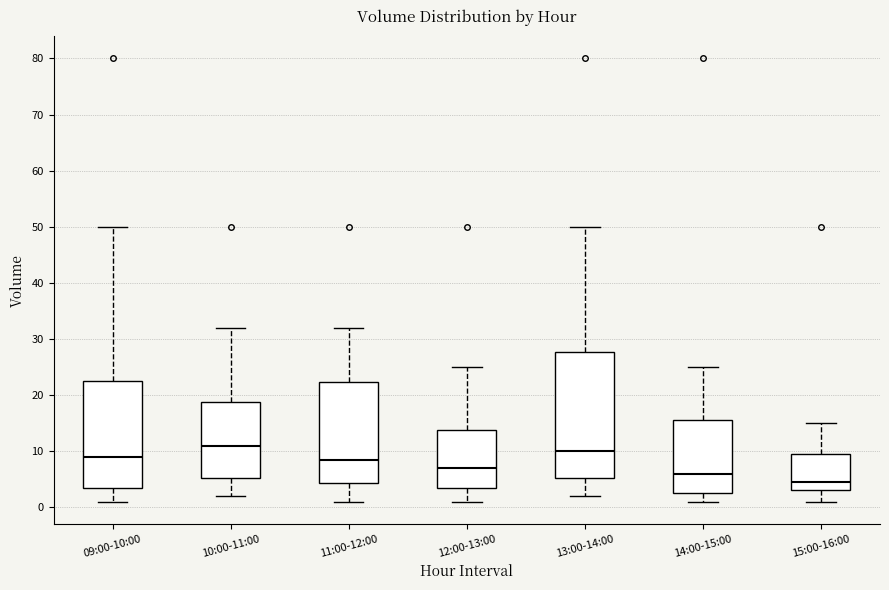

Reading left to right, read every box against the y-axis: the position of its median line, the range the box covers, and the ends of its whiskers. The values are not printed on the chart, so give them approximately, as read against the axis.

09:00-10:00: median 9, box 4 to 23, whiskers 1 to 50
10:00-11:00: median 11, box 5 to 19, whiskers 2 to 32
11:00-12:00: median 9, box 4 to 22, whiskers 1 to 32
12:00-13:00: median 7, box 4 to 14, whiskers 1 to 25
13:00-14:00: median 10, box 5 to 28, whiskers 2 to 50
14:00-15:00: median 6, box 3 to 16, whiskers 1 to 25
15:00-16:00: median 5, box 3 to 10, whiskers 1 to 15